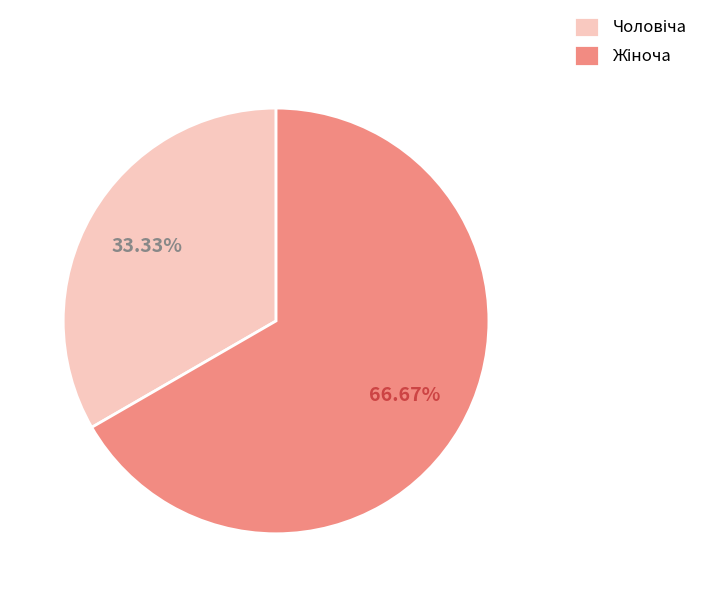

Does any single category account for the majority?

Yes